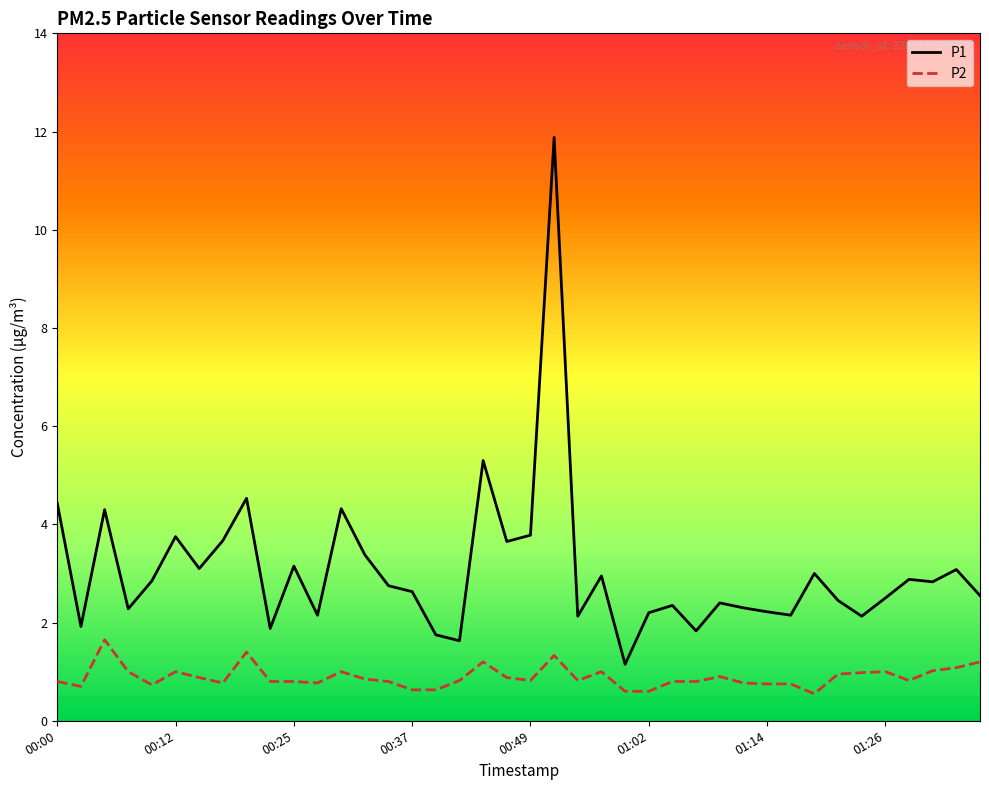

What is the difference between the second highest and second lowest values in the P2 series?

0.8